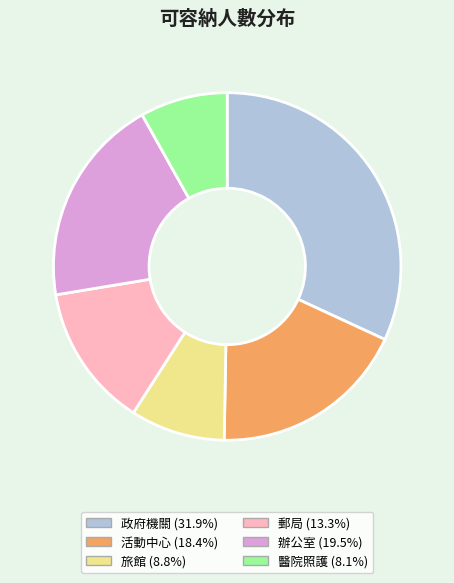

Rank the categories by value from lowest to highest.

醫院照護, 旅館, 郵局, 活動中心, 辦公室, 政府機關